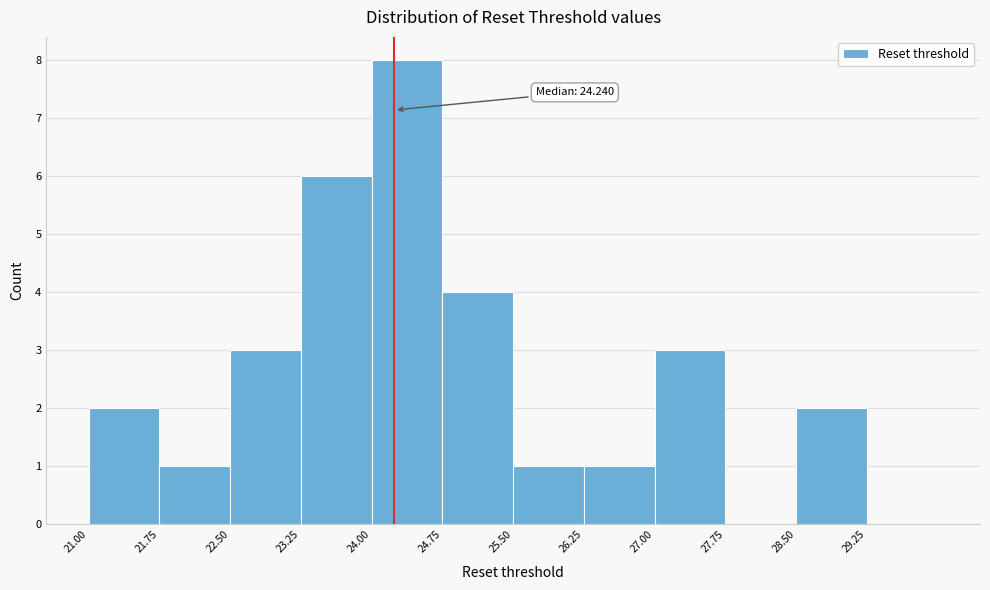

Which range on the x-axis has the tallest bar?

24.00 to 24.75